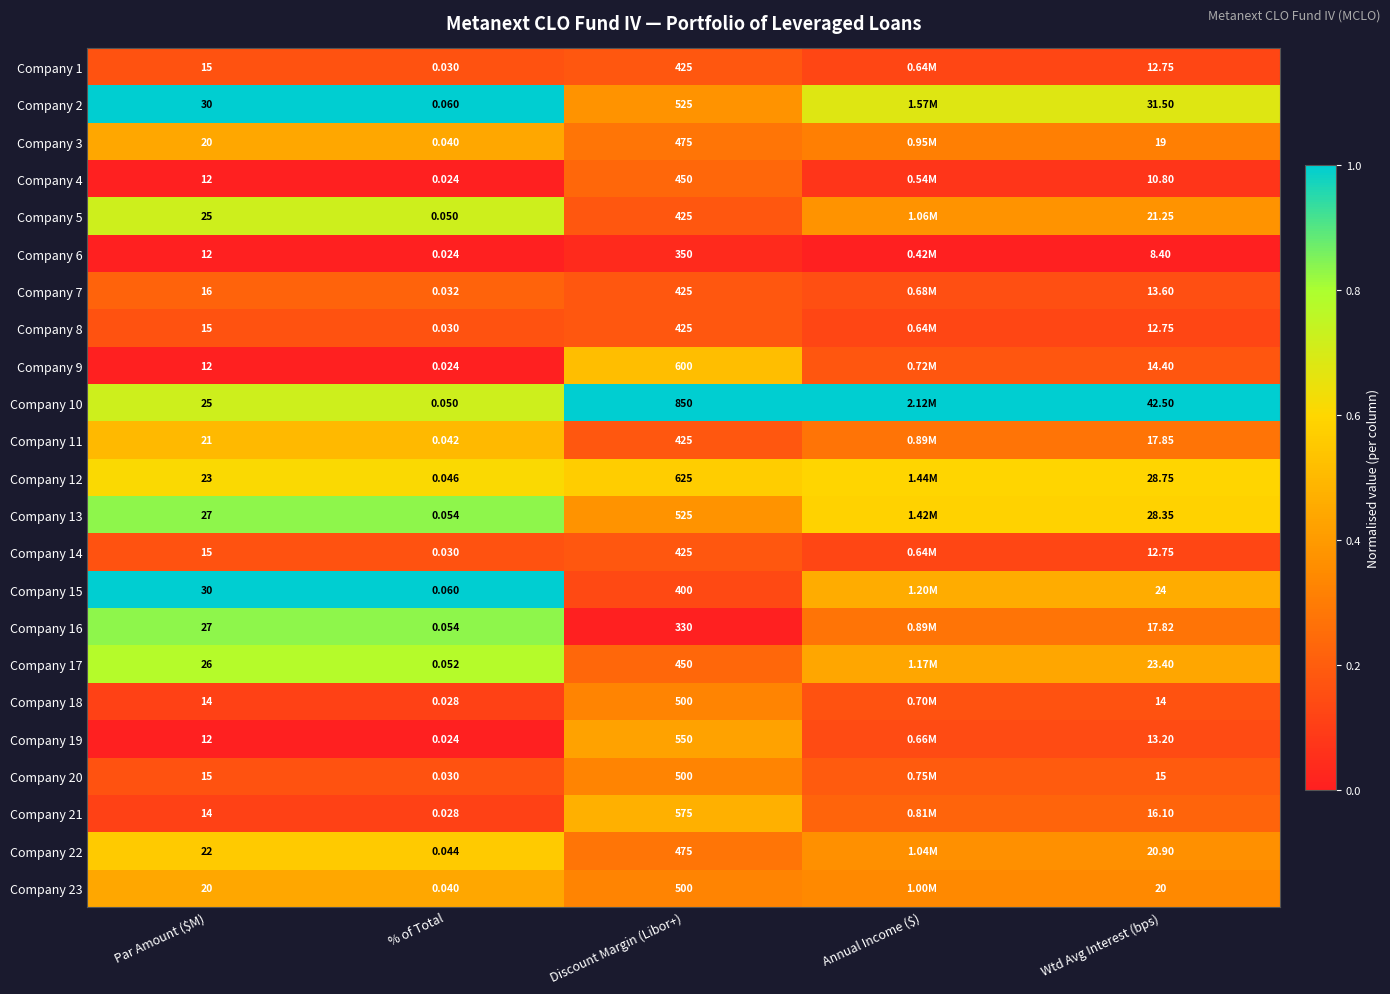

Is the value of Company 4 at Wtd Avg Interest (bps) greater than the value of Company 23 at Par Amount ($M)?

No